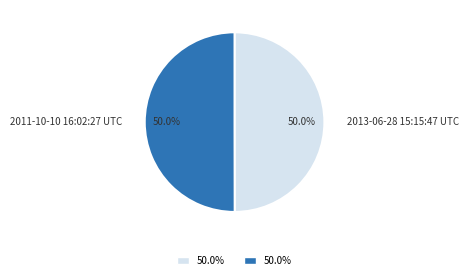

True or false: 2013-06-28 15:15:47 UTC accounts for 37% of the total.

False